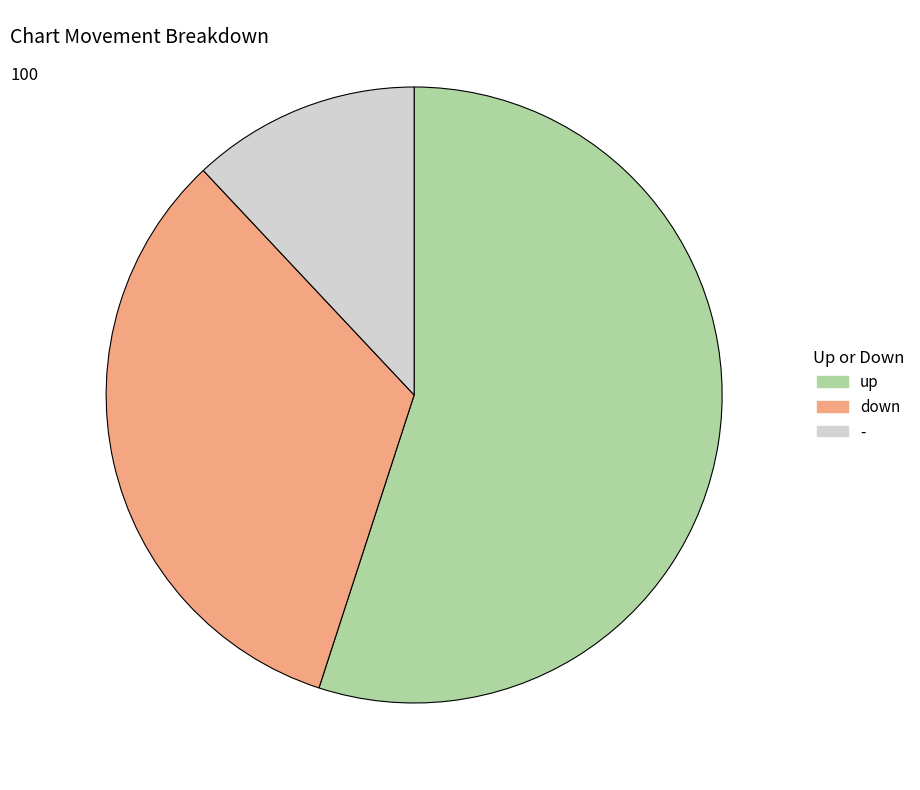

What is the ratio of the value at - to the value at up?

0.2